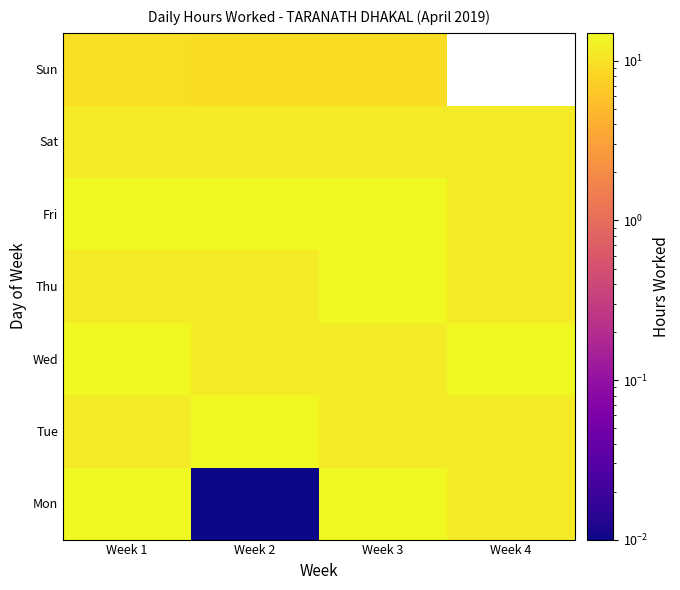

What is the highest value of the Fri series?

14.8